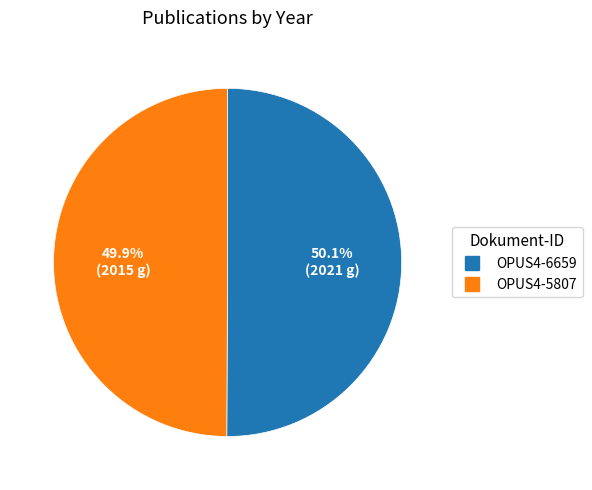

Is there a majority slice in this chart?

Yes